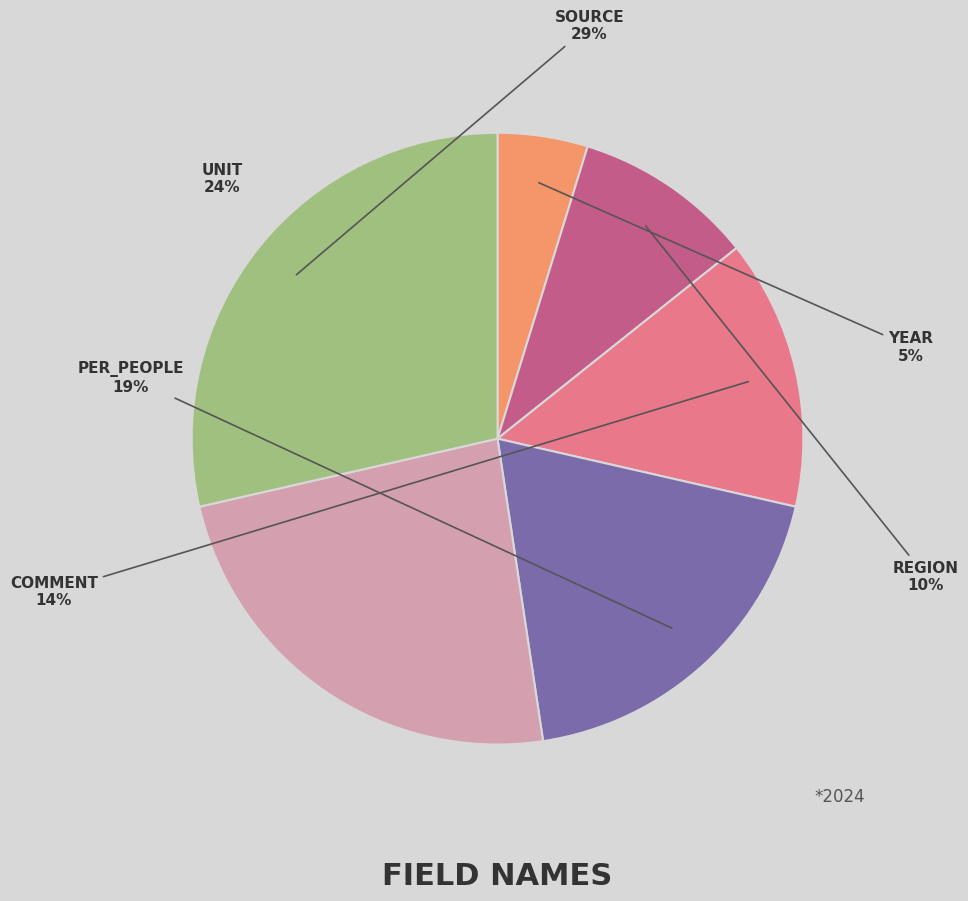

Is there a majority slice in this chart?

No